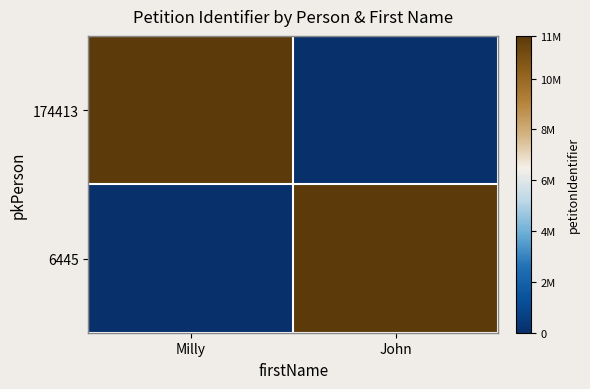

Which series changed the most between Milly and John?

174413